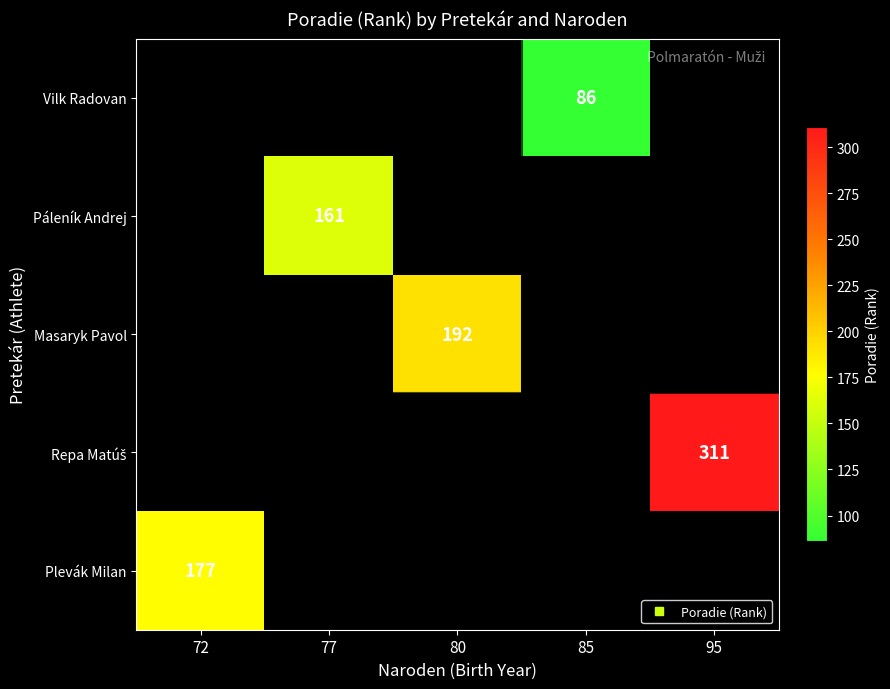

Which has a higher value, 85 or 95?

95